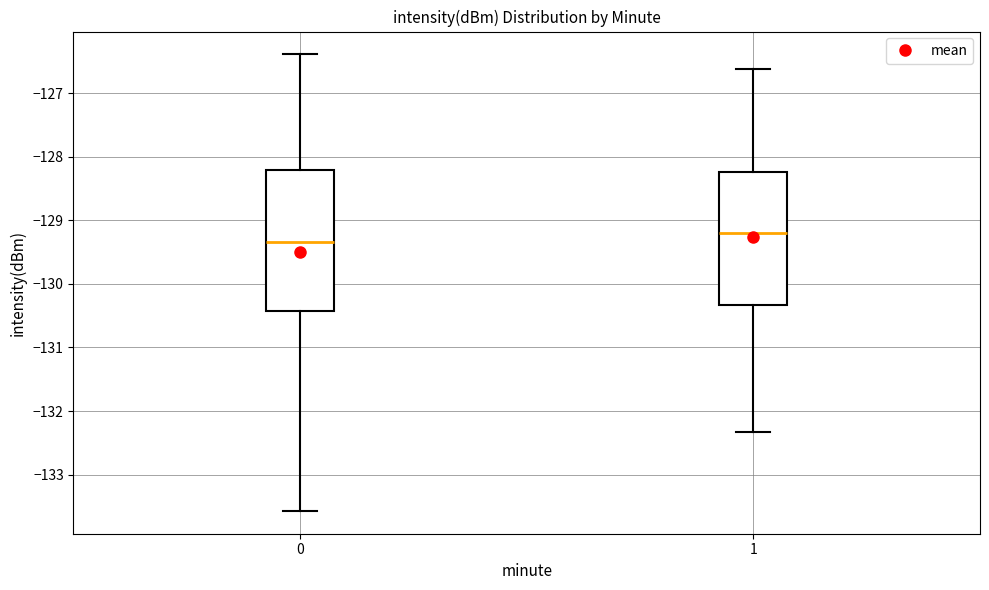

Where does the lower whisker of the box at x = 1 end on the y-axis? The values are not printed on the chart, so give them approximately, as read against the axis.

-132.3